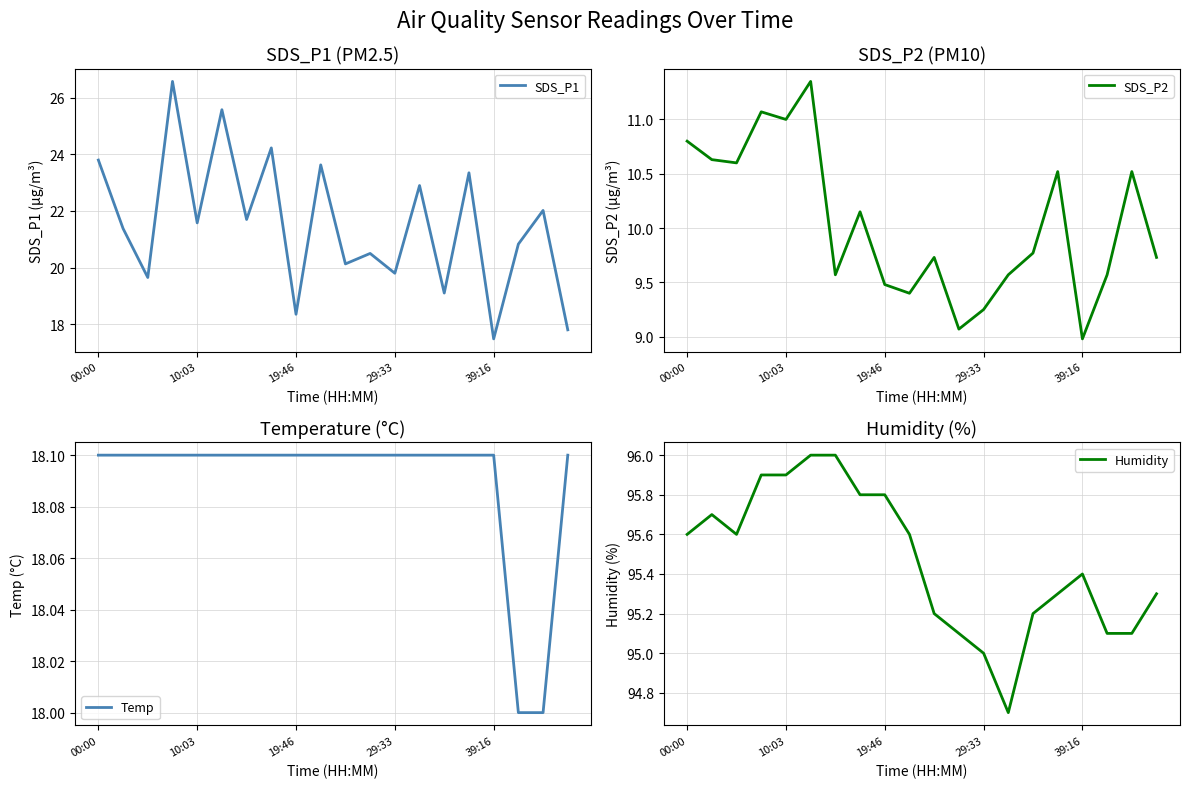

At which label does SDS_P1 first exceed 21?

00:00